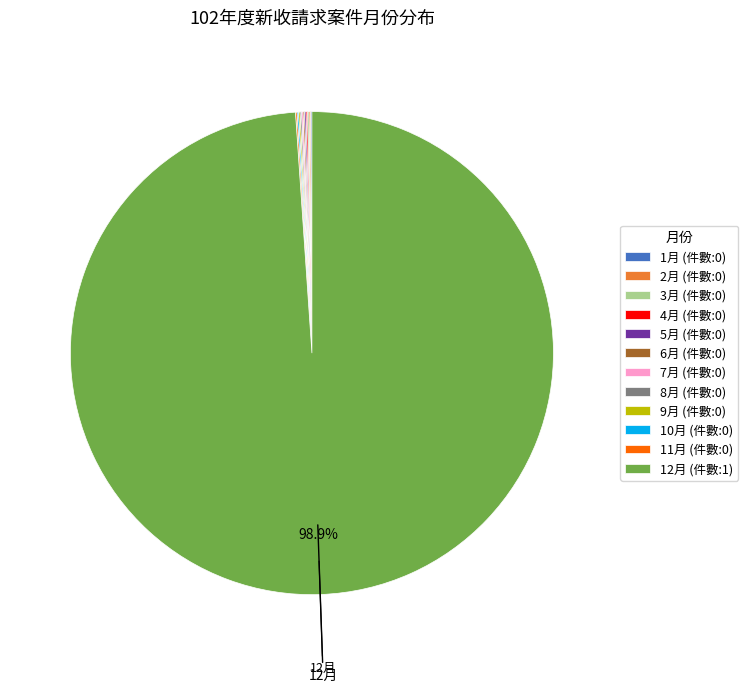

Is there a majority slice in this chart?

Yes